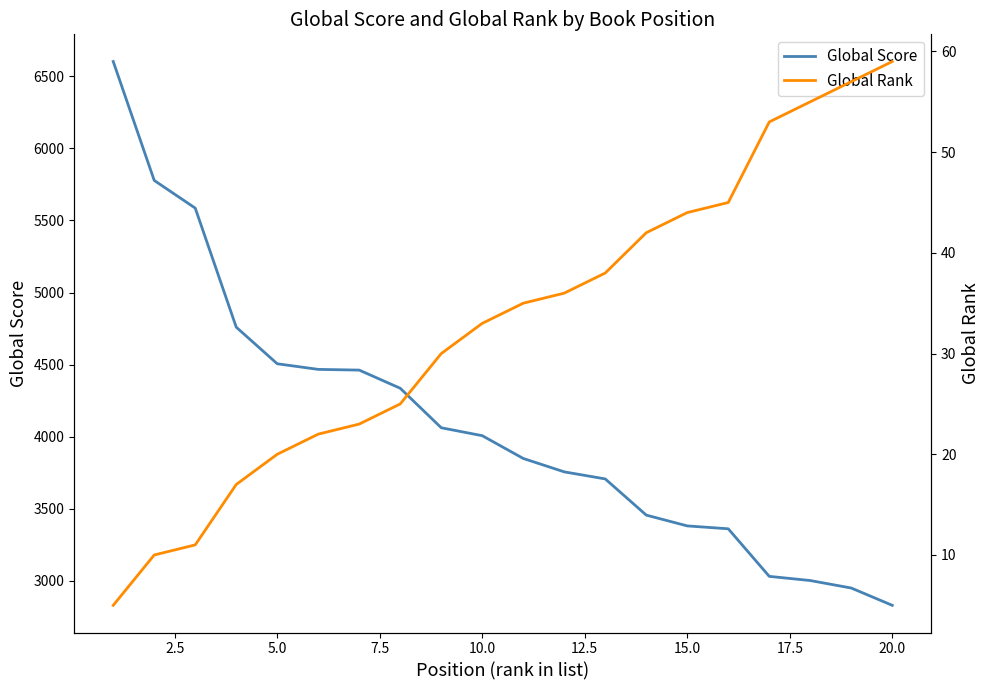

True or false: Global Rank and Global Score intersect in this chart.

False